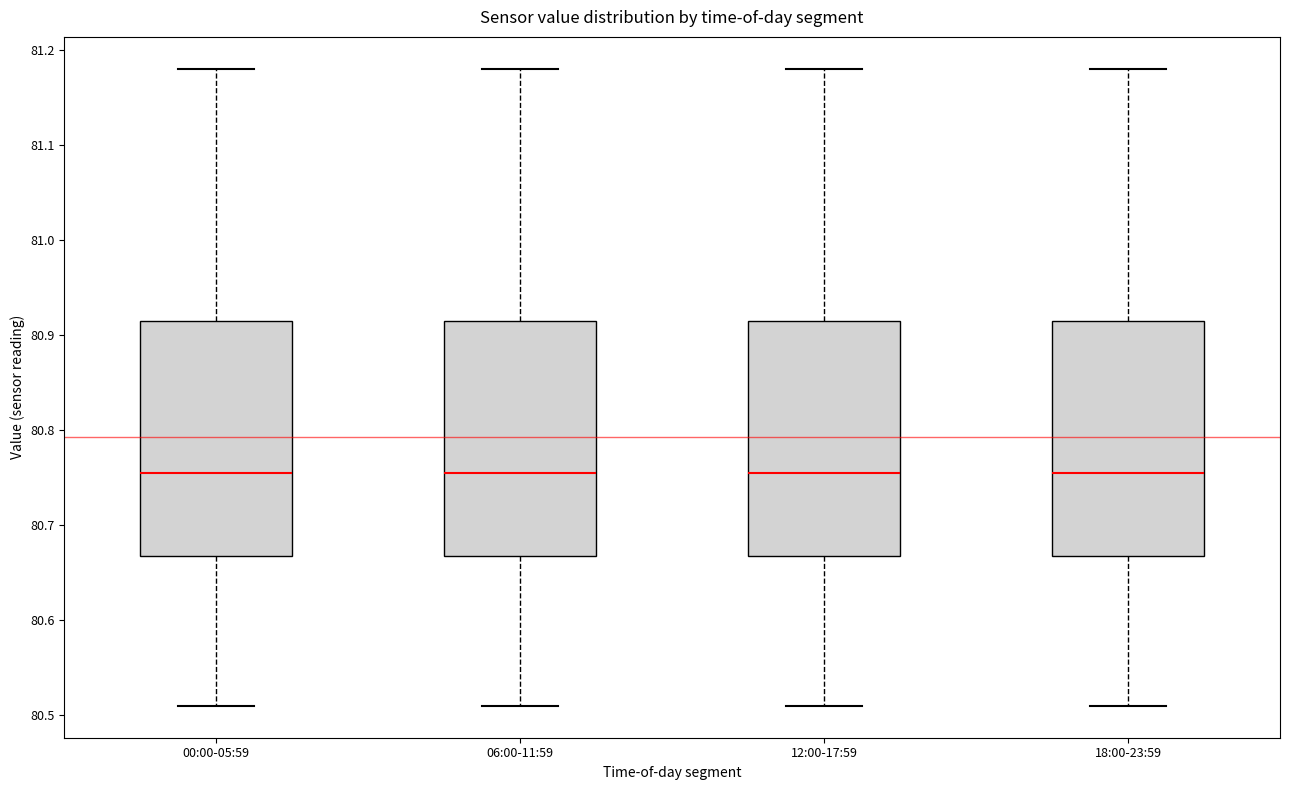

Where does the lower whisker of the box for 12:00-17:59 end on the y-axis? The values are not printed on the chart, so give them approximately, as read against the axis.

80.51